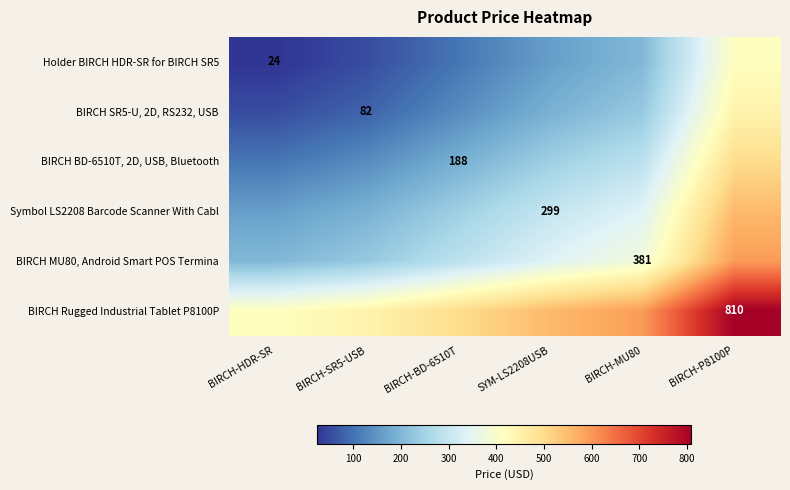

What is the minimum value shown in the chart?

24.0